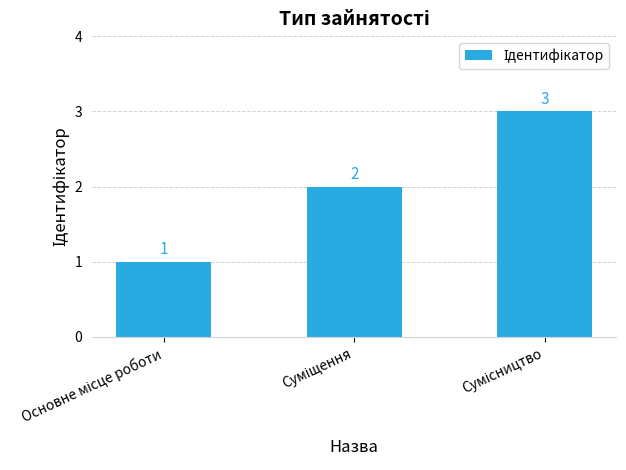

Count the values in the range 1 to 3.

3